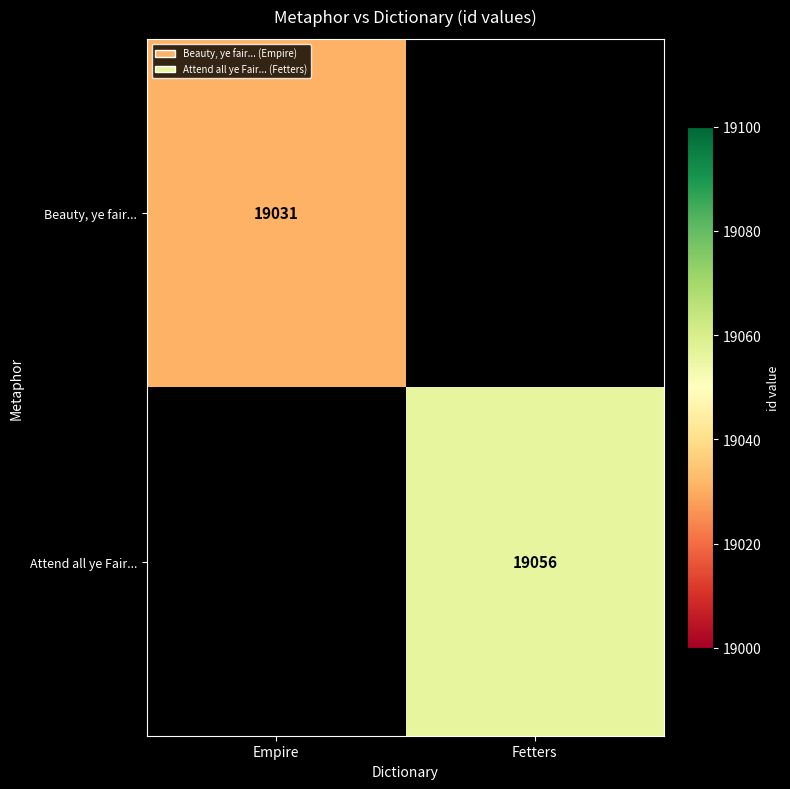

Is it true that Beauty, ye fair... equals 9945 at Empire?

False